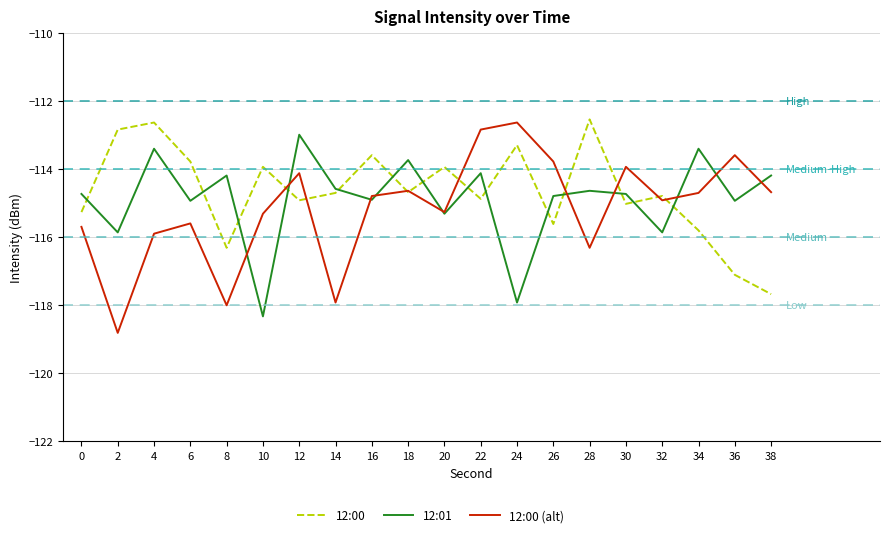

True or false: 12:01 and 12:00 cross at least once.

True